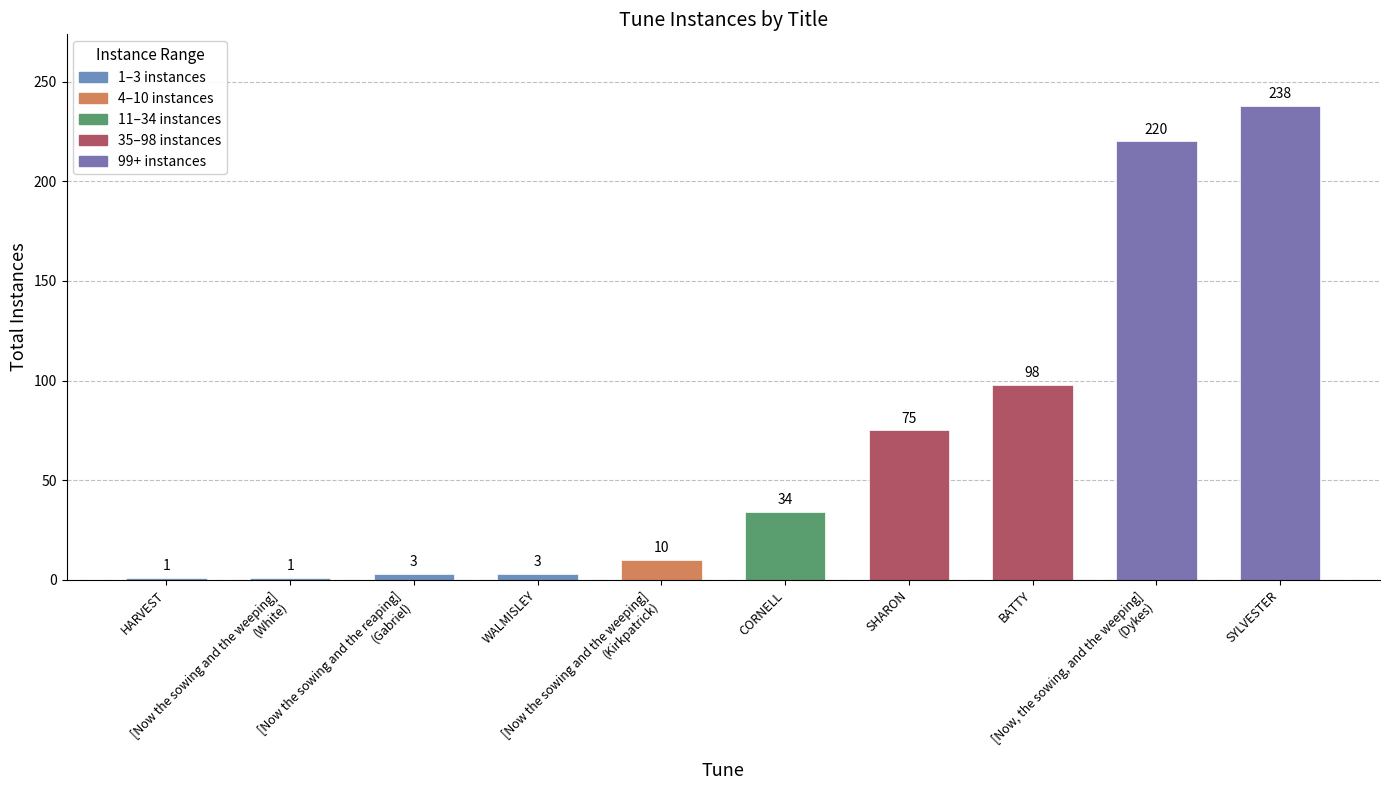

What is the value of the 9th bar from the left?

220